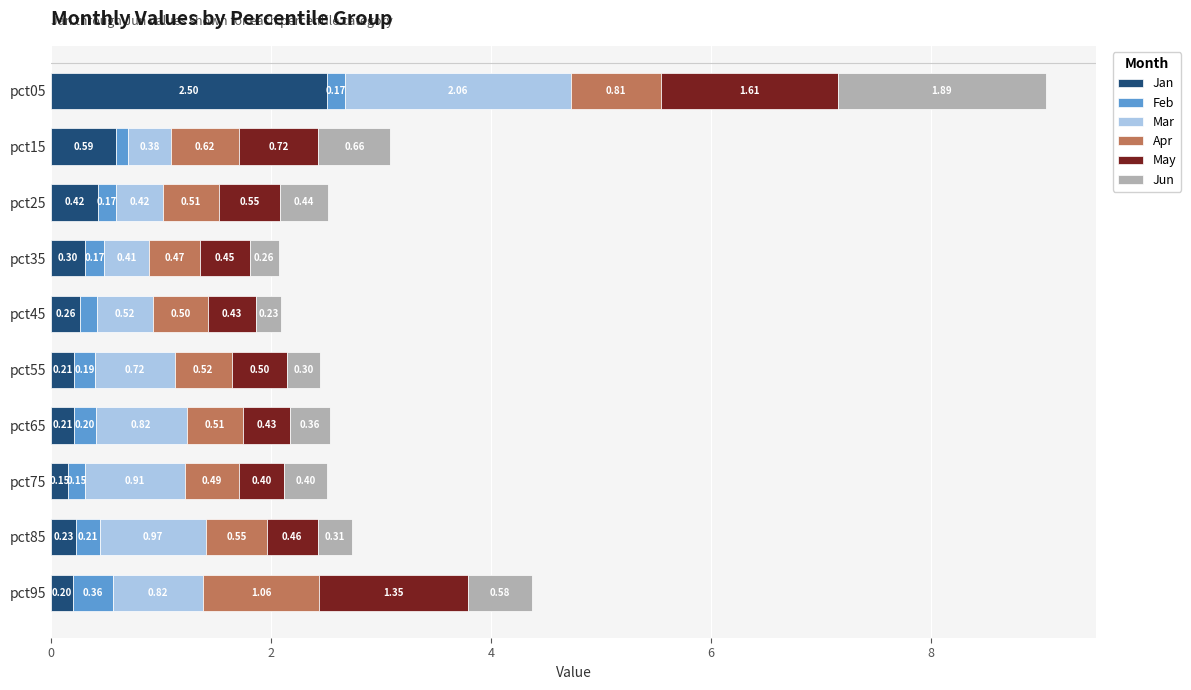

At which category is the sum across all series the highest?

pct05